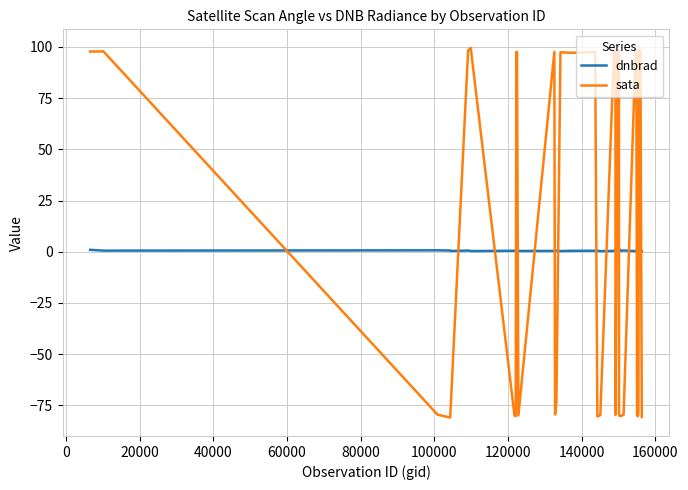

True or false: sata has more than 2 points higher than both neighbors.

True